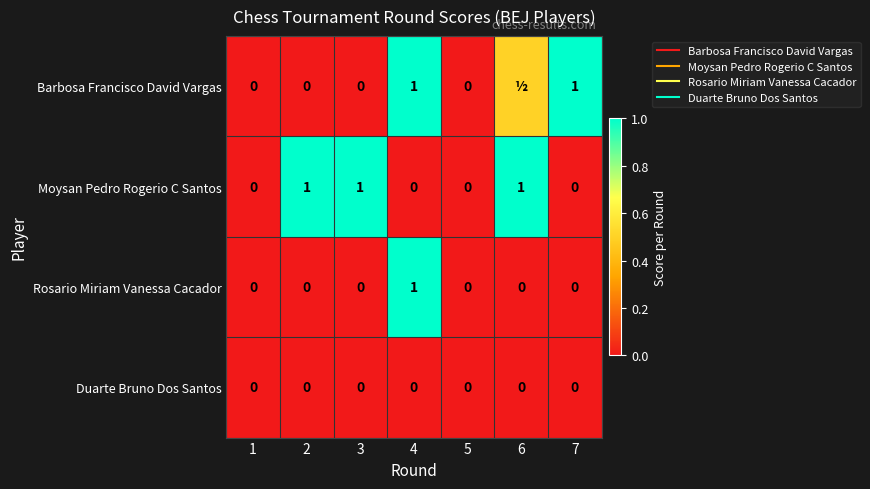

At which category is the sum across all series the highest?

4